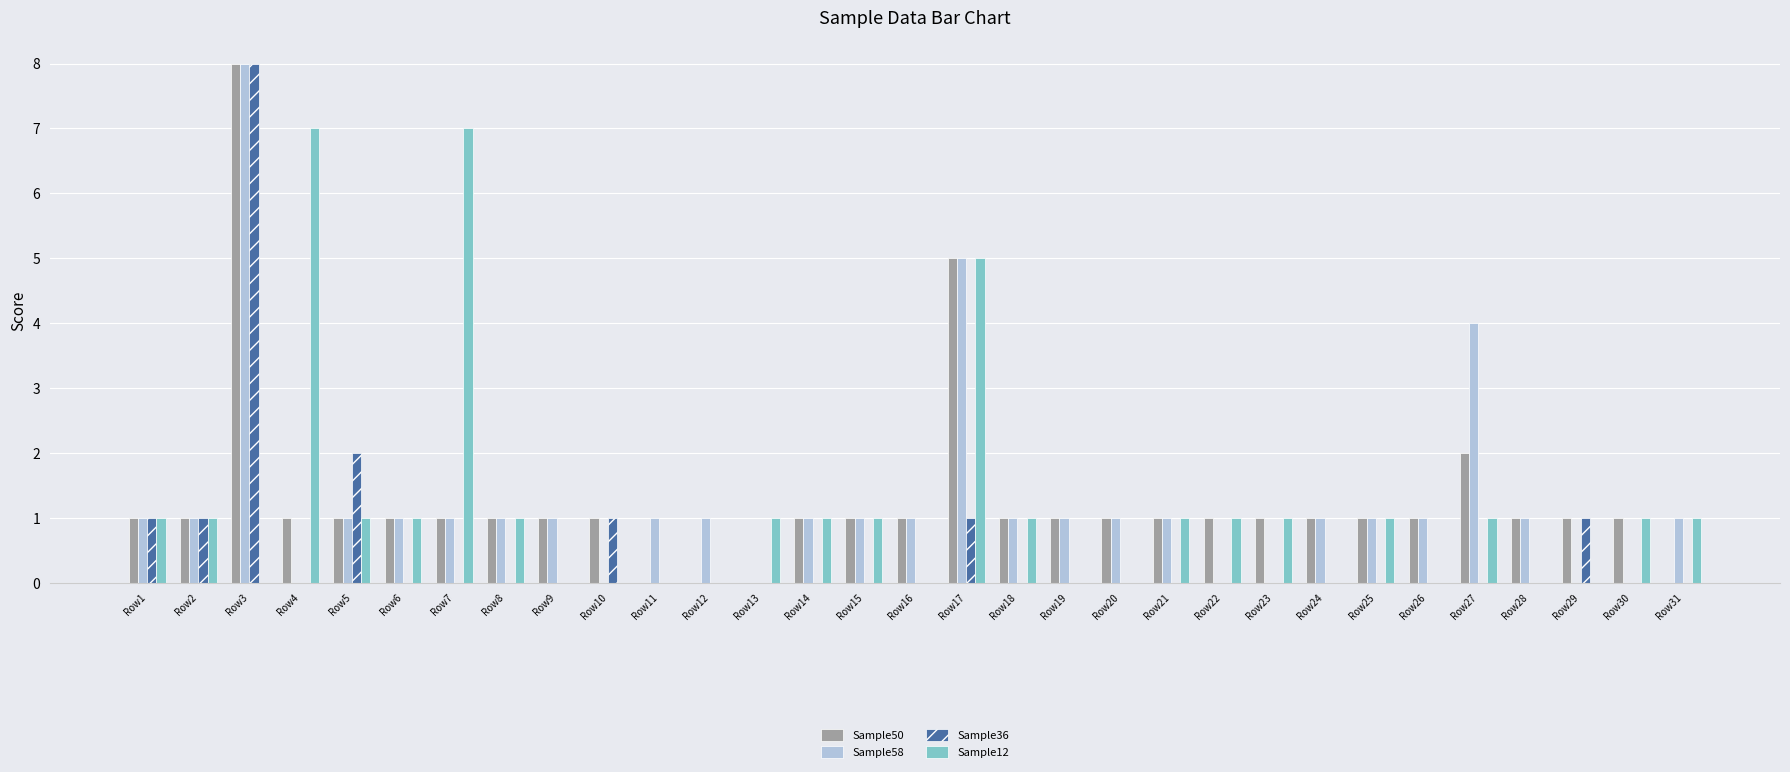

Is it true that Sample36 equals 3 at Row5?

False